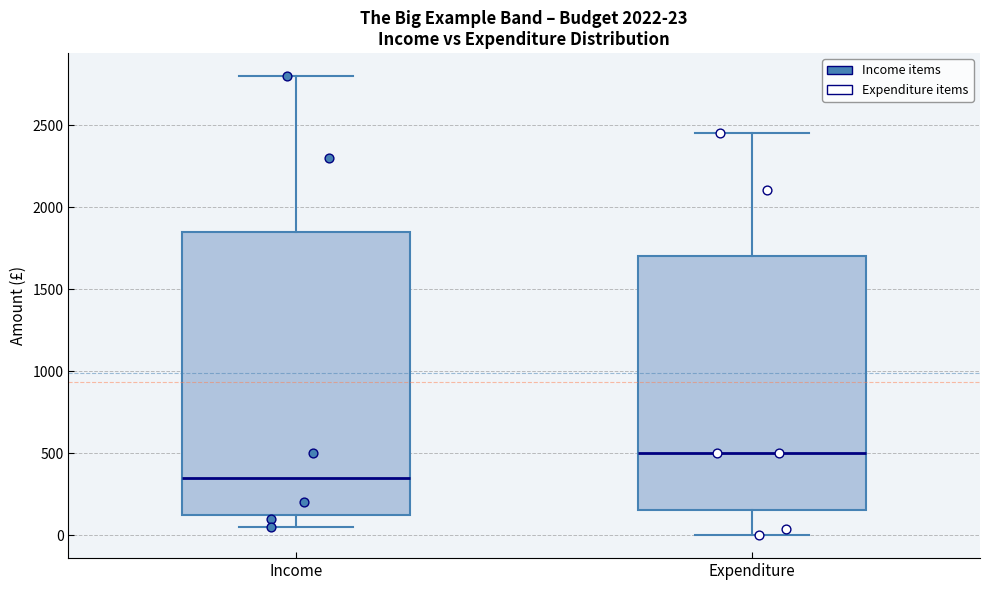

Which box is the tallest, from its lower edge to its upper edge?

Income